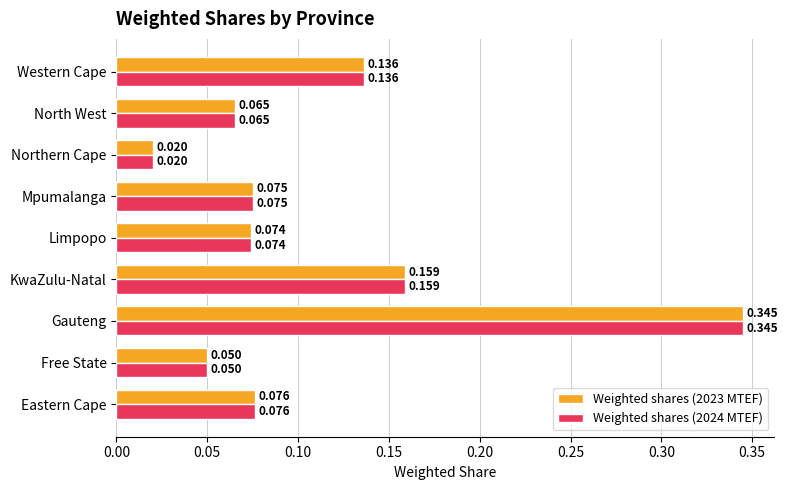

List the labels in order of Weighted shares (2023 MTEF) value, smallest first.

Northern Cape, Free State, North West, Limpopo, Mpumalanga, Eastern Cape, Western Cape, KwaZulu-Natal, Gauteng